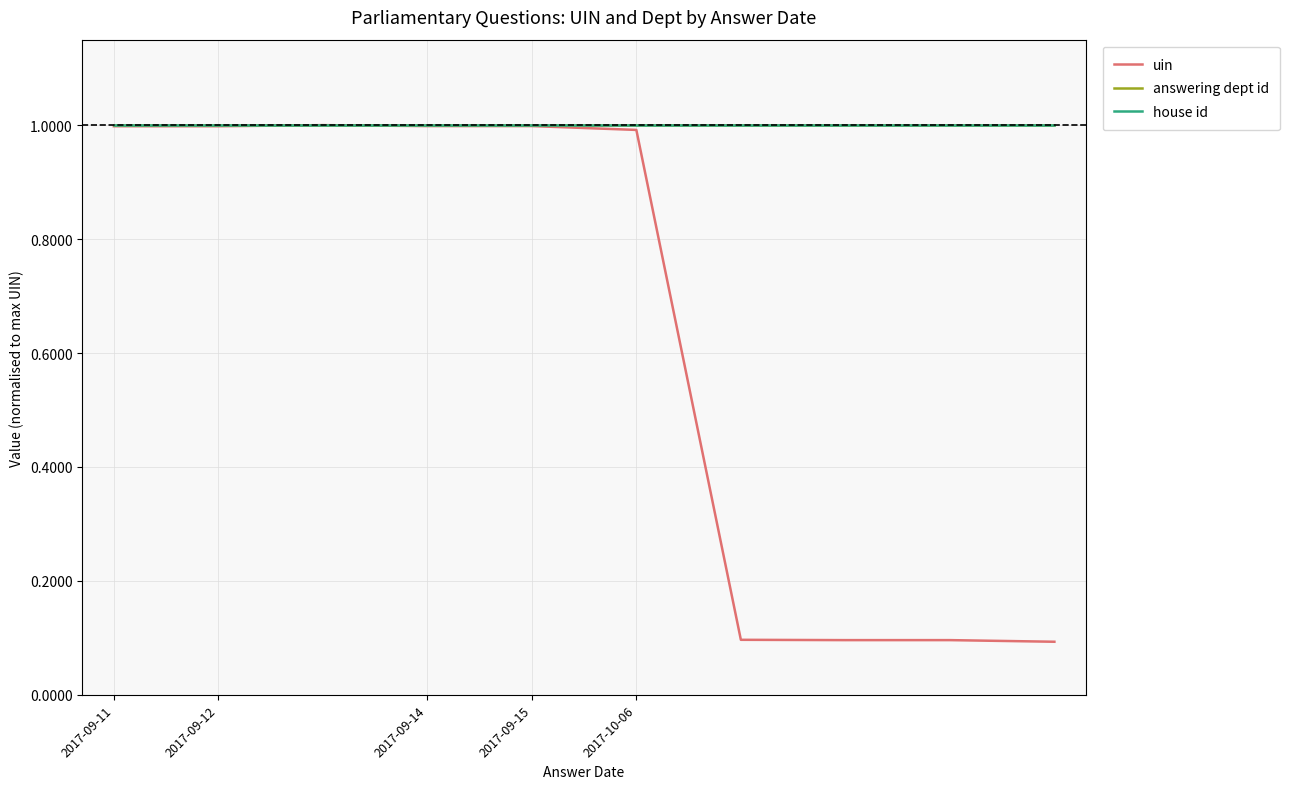

Is this an area chart (filled region under the line)?

No